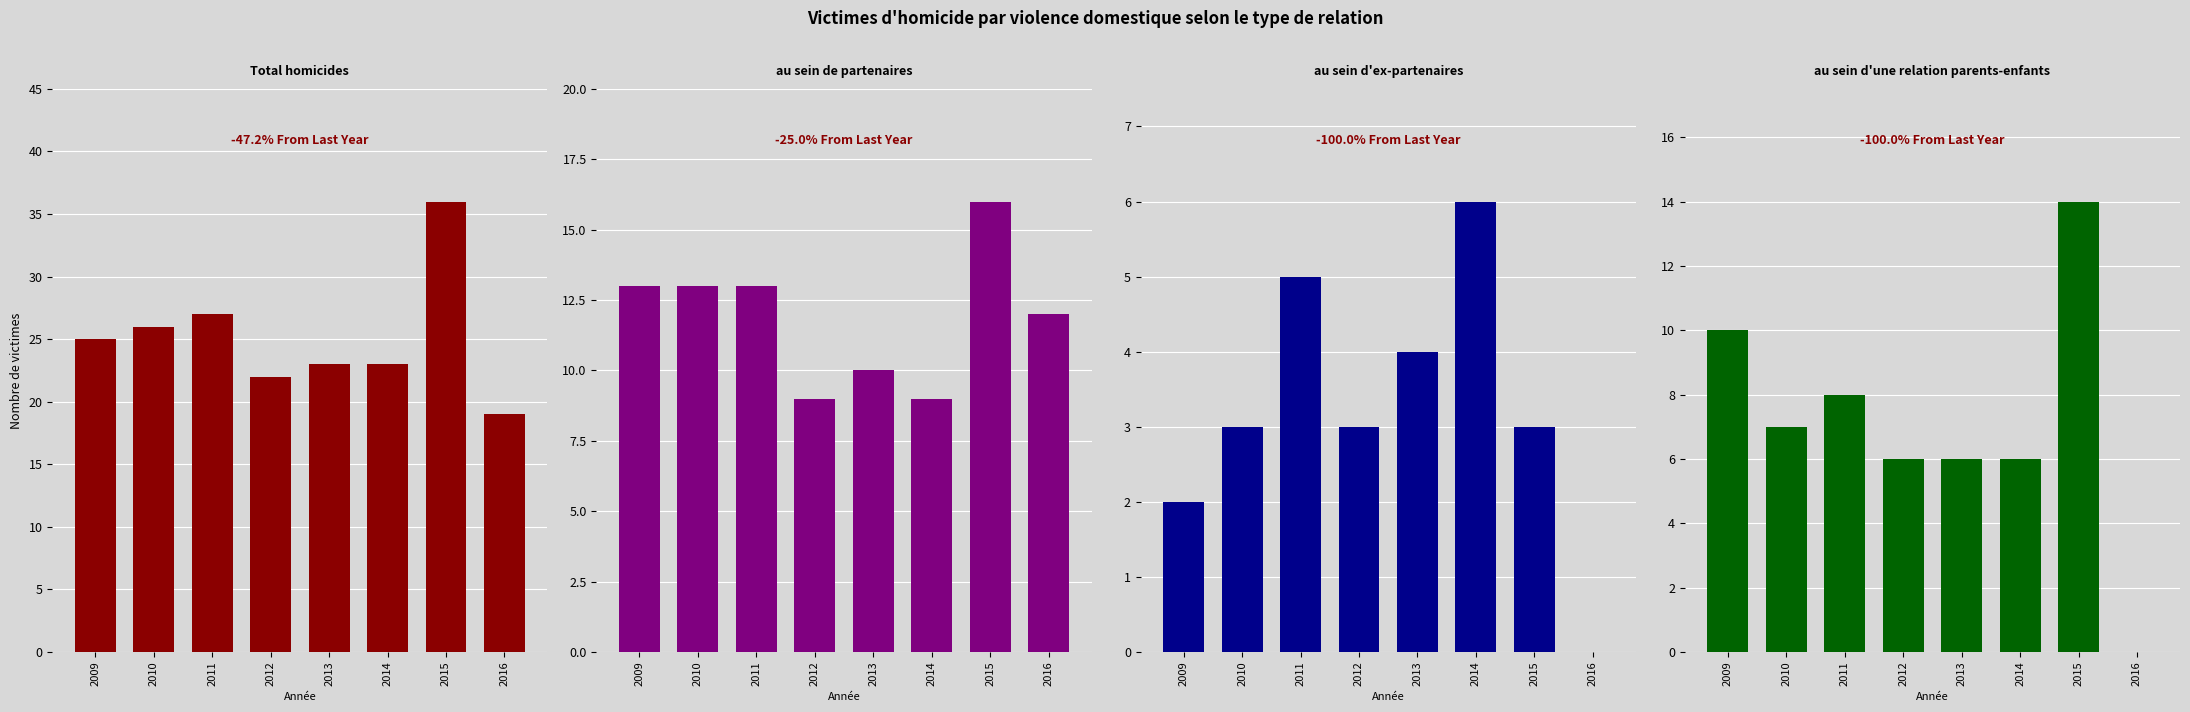

What is the greatest value displayed?

36